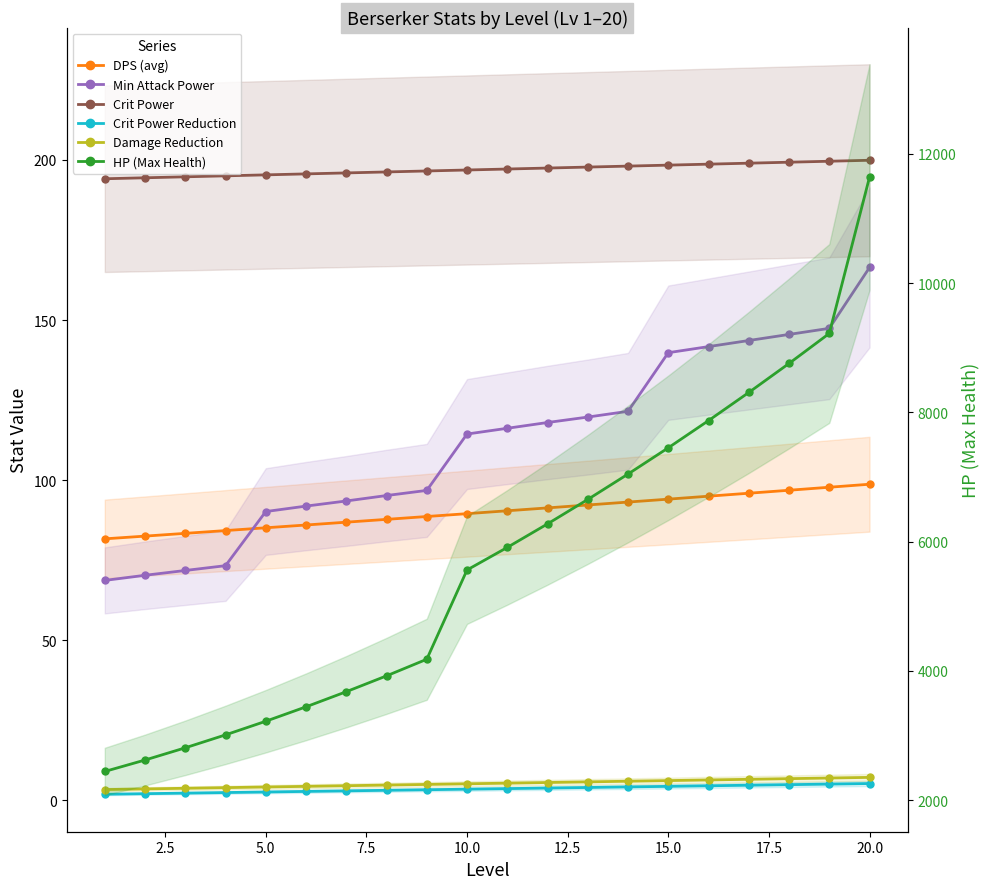

Which series changed the most between 7.5 and 17.5?

HP (Max Health)